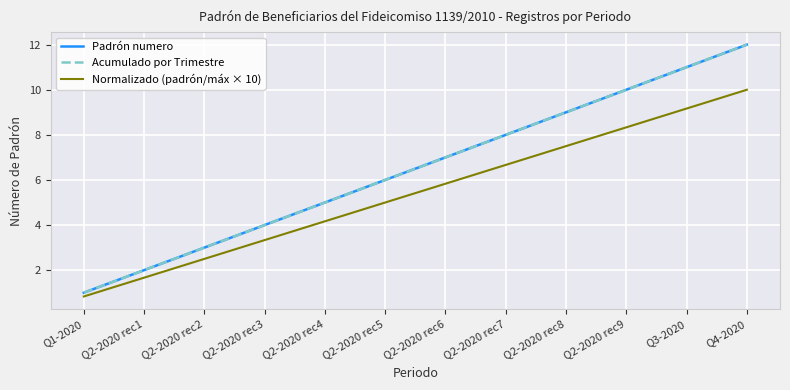

What is the sum of the Normalizado (padrón/máx × 10) values at Q2-2020 rec2 and Q2-2020 rec5?

7.5